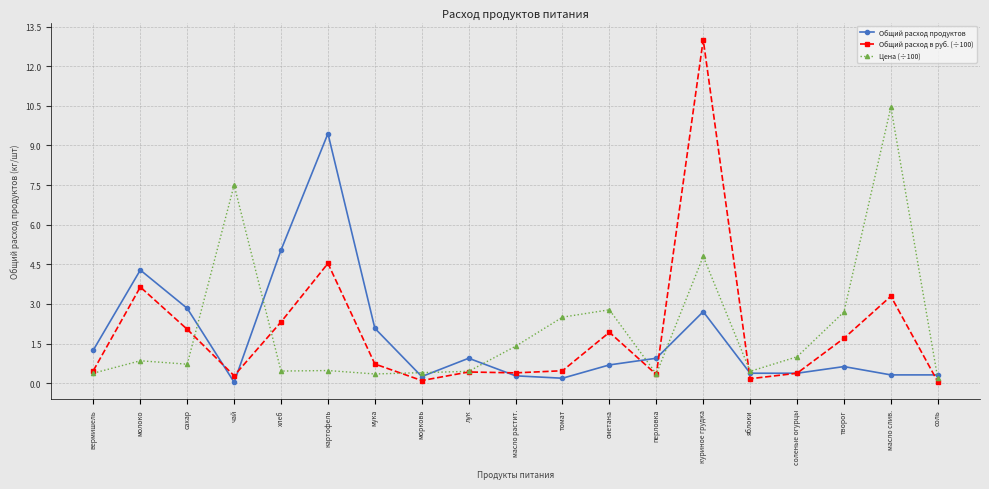

At куриное грудка, list the series in order from largest to smallest.

Общий расход в руб. (÷100), Цена (÷100), Общий расход продуктов